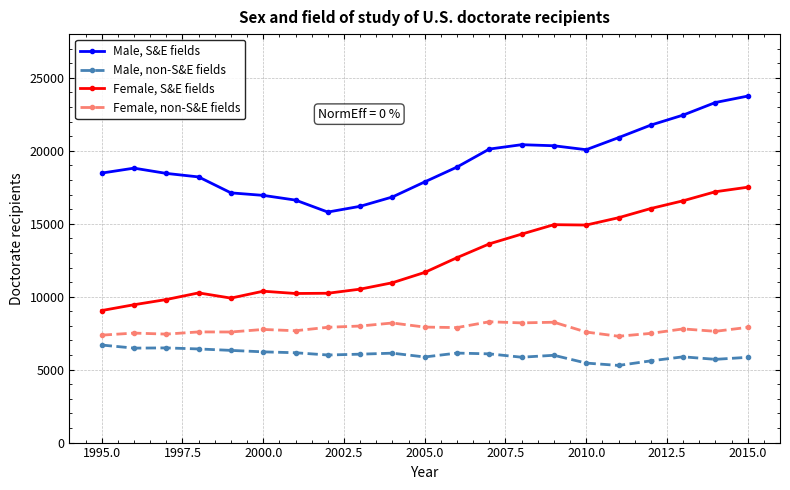

What is the sum of all Male, S&E fields values?

403363